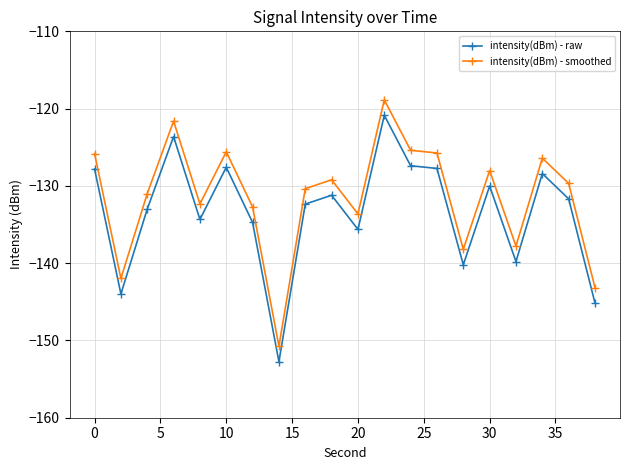

How many data points does each series have?

20